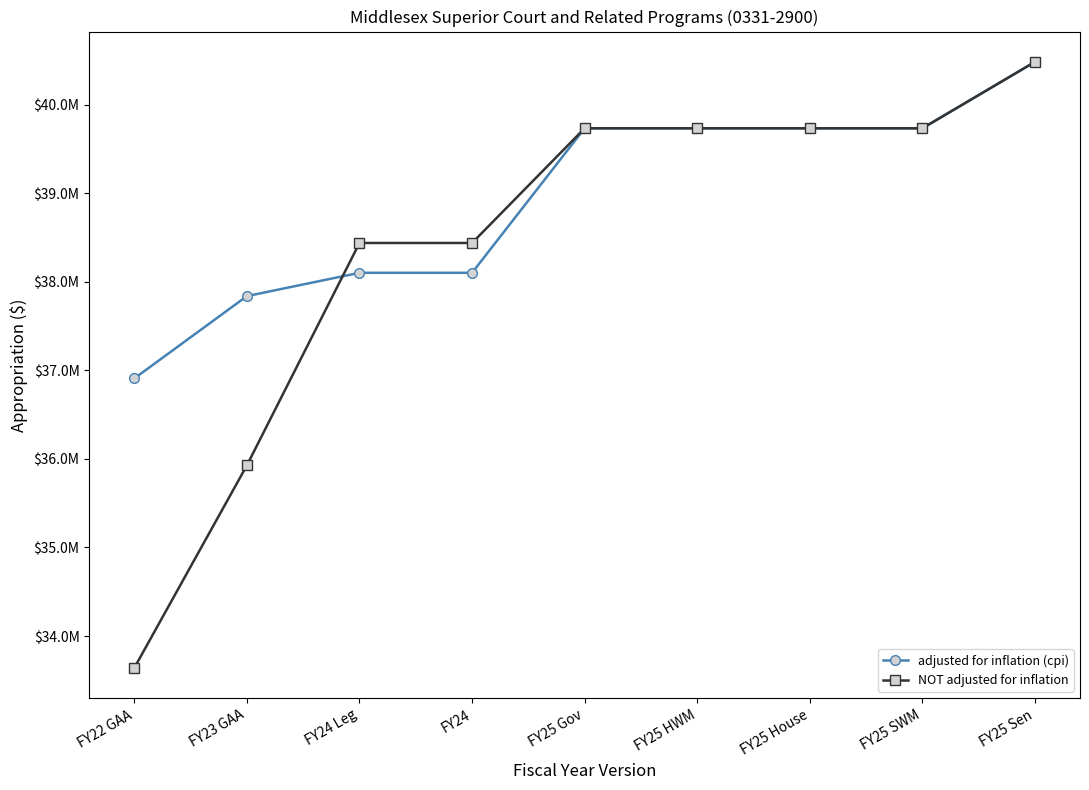

What is the smallest value displayed?

33640028